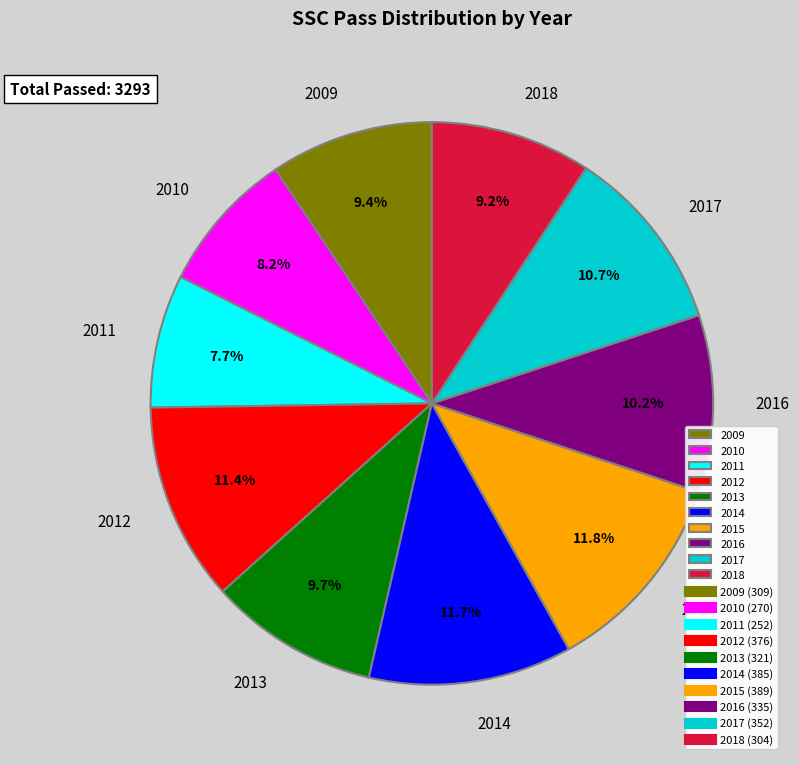

To the nearest percent, what percentage of the pie is 2009?

9%